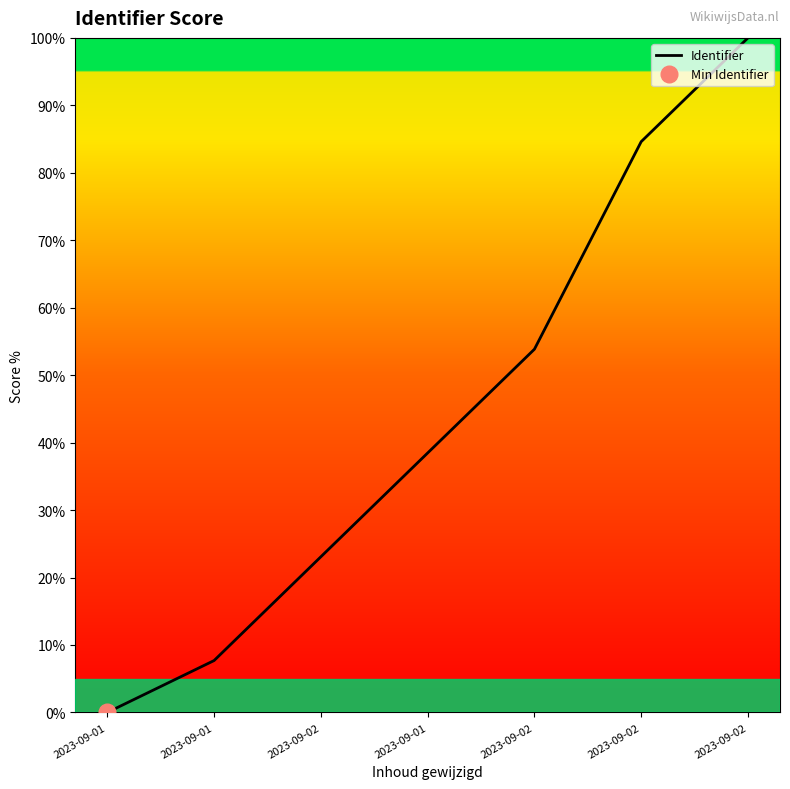

What is the difference between the second highest and minimum values?

84.6